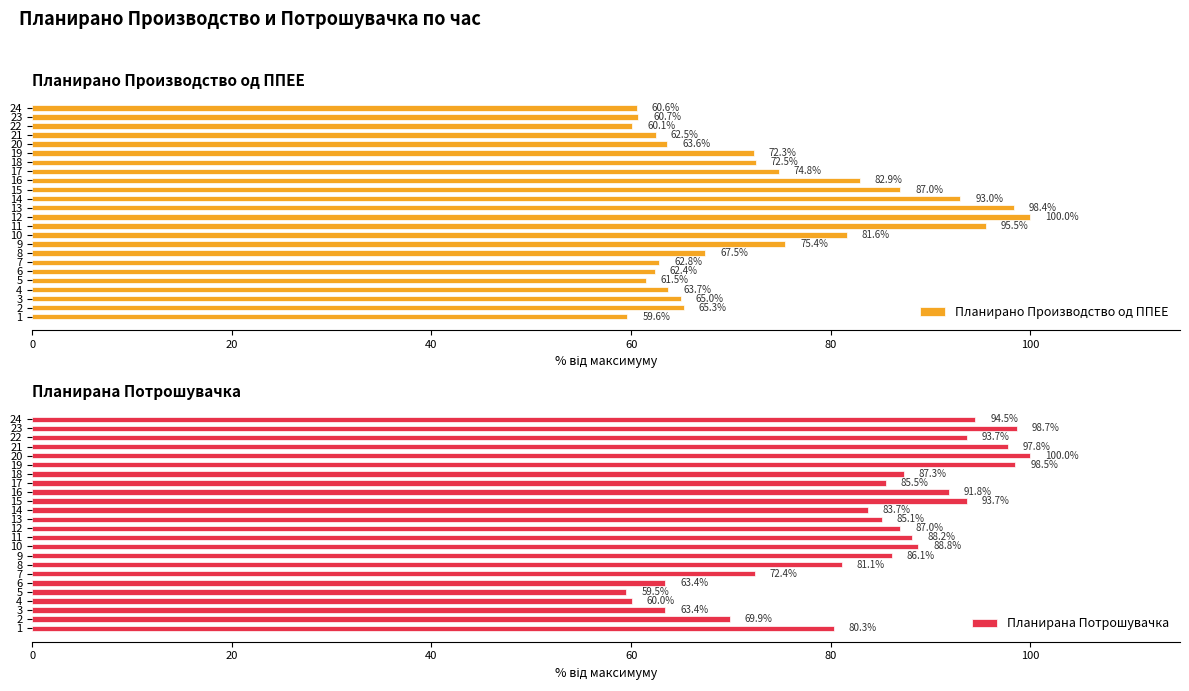

The value of Планирано Производство од ППЕЕ at 11 is 95.5. True or false?

True